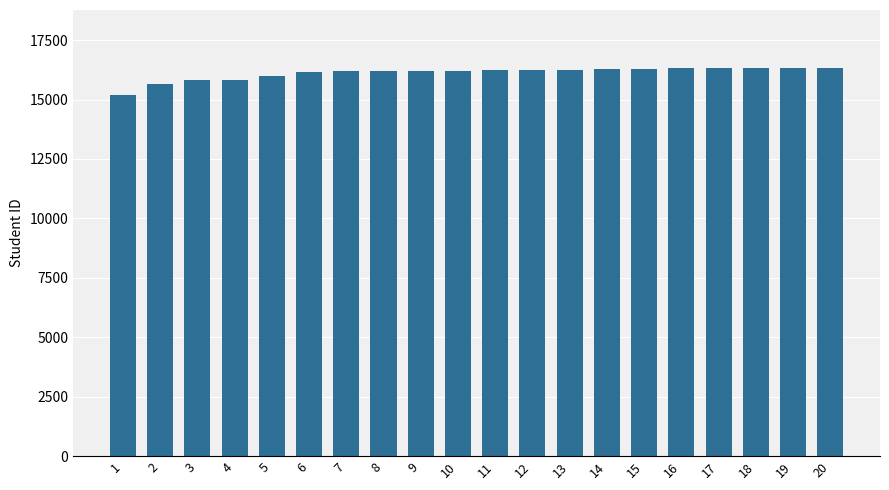

Count the number of categories in the chart.

20